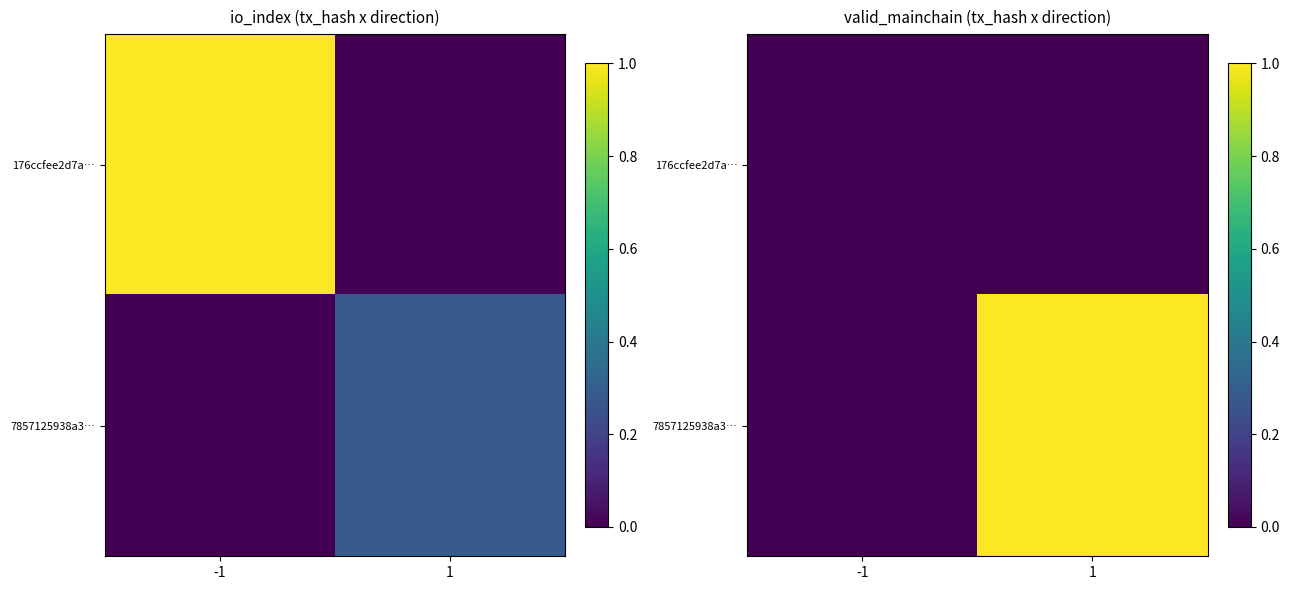

Which series has the largest total across all categories?

7857125938a3…